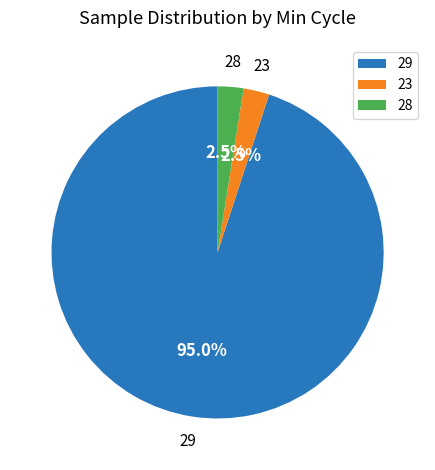

How many slices are in this pie chart?

3